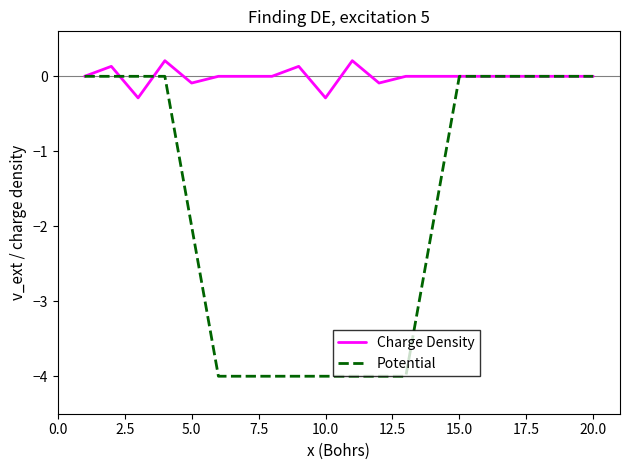

Does the chart have visible grid lines?

No